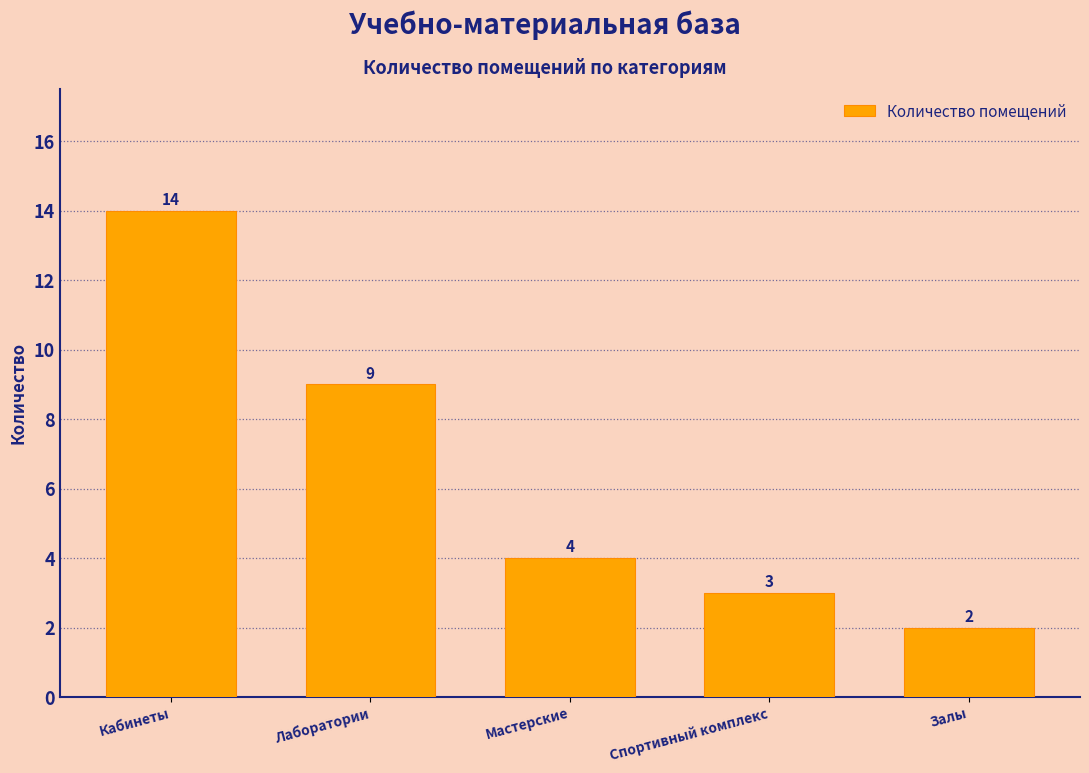

Reading left to right, what are all the values shown in this chart?

Кабинеты=14	Лаборатории=9	Мастерские=4	Спортивный комплекс=3	Залы=2